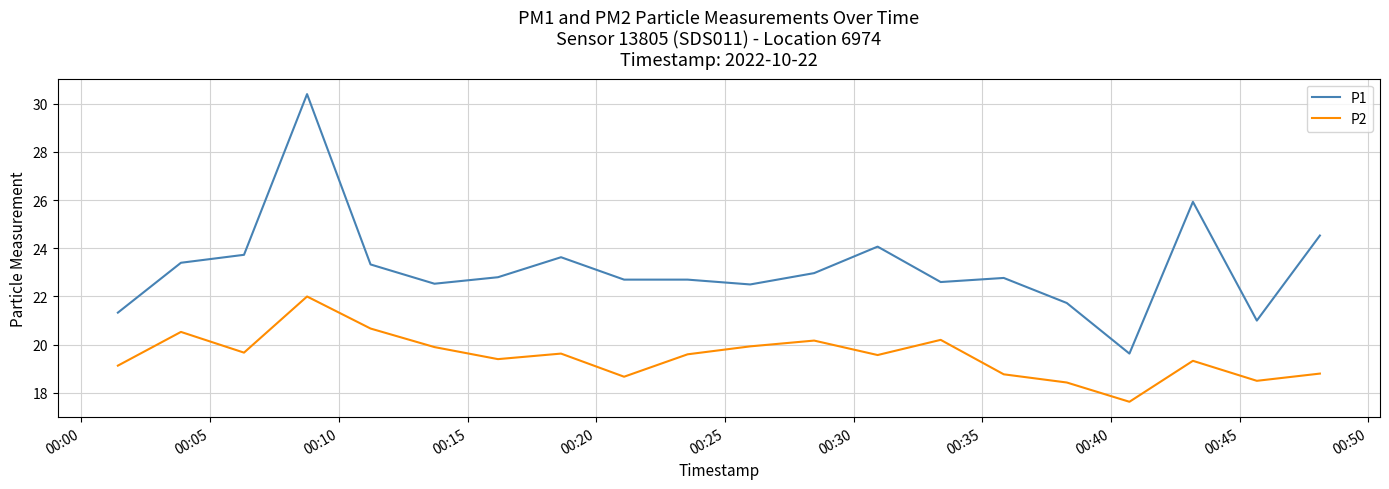

Rank the series by their average value, from highest to lowest.

P1, P2